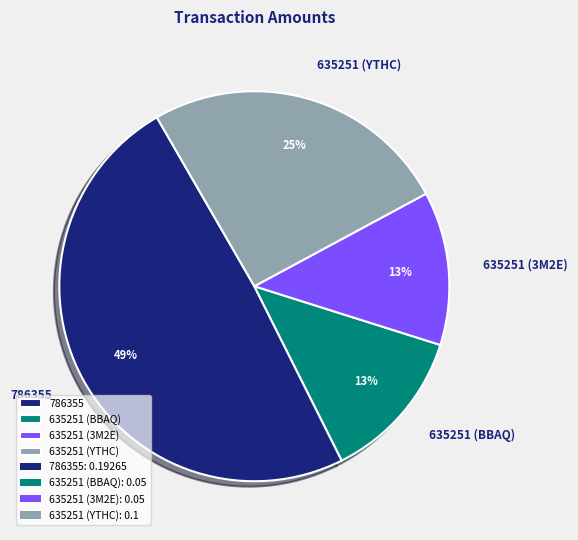

Which slice is the largest?

786355